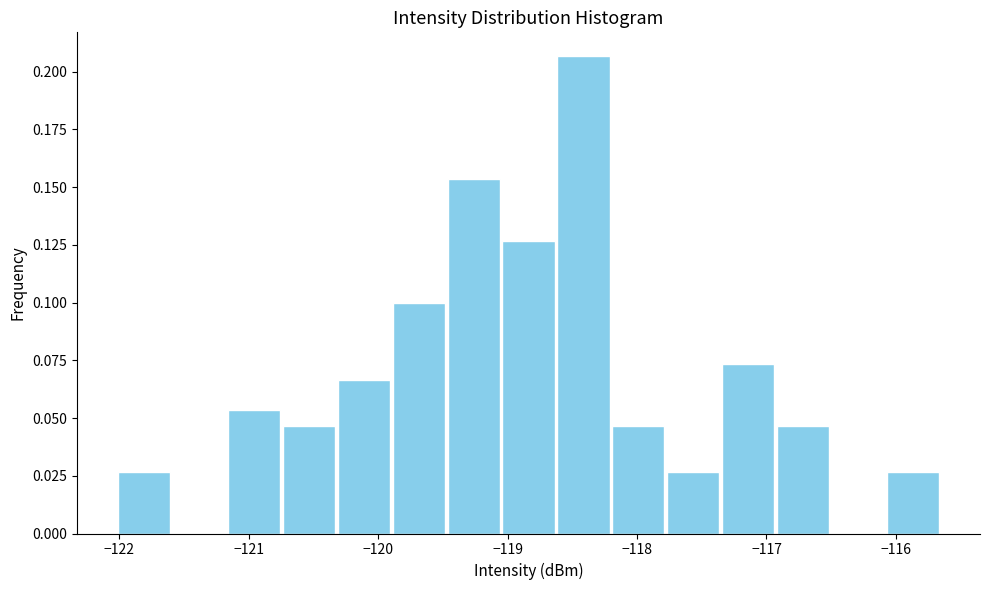

Reading left to right, transcribe this chart: for each bar, give the range it covers on the x-axis and its height. Neither the bar edges nor the heights are printed on the chart, so give them approximately, as read against the axes.

-122.0 to -121.6: 0.025
-121.6 to -121.2: 0
-121.2 to -120.7: 0.055
-120.7 to -120.3: 0.045
-120.3 to -119.9: 0.065
-119.9 to -119.5: 0.100
-119.5 to -119.0: 0.155
-119.0 to -118.6: 0.125
-118.6 to -118.2: 0.205
-118.2 to -117.8: 0.045
-117.8 to -117.4: 0.025
-117.4 to -116.9: 0.075
-116.9 to -116.5: 0.045
-116.5 to -116.1: 0
-116.1 to -115.7: 0.025